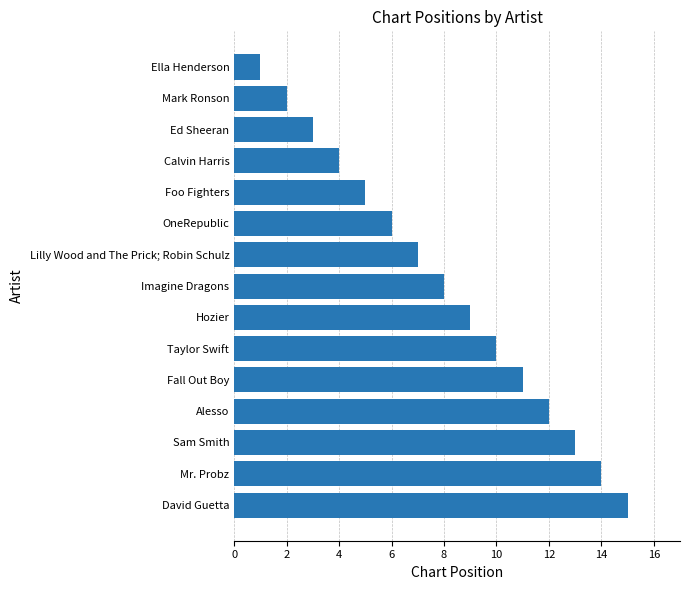

What is the average value?

8